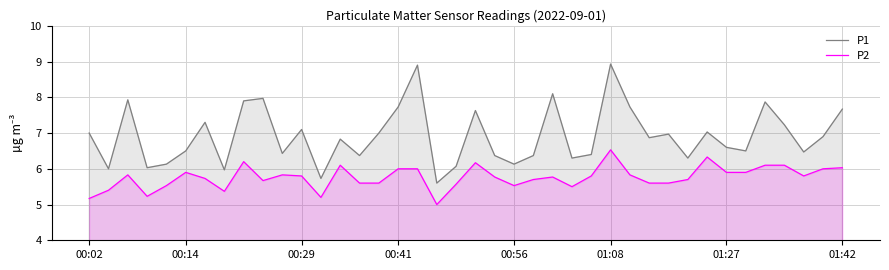

At how many categories does at least one series exceed 7?

15